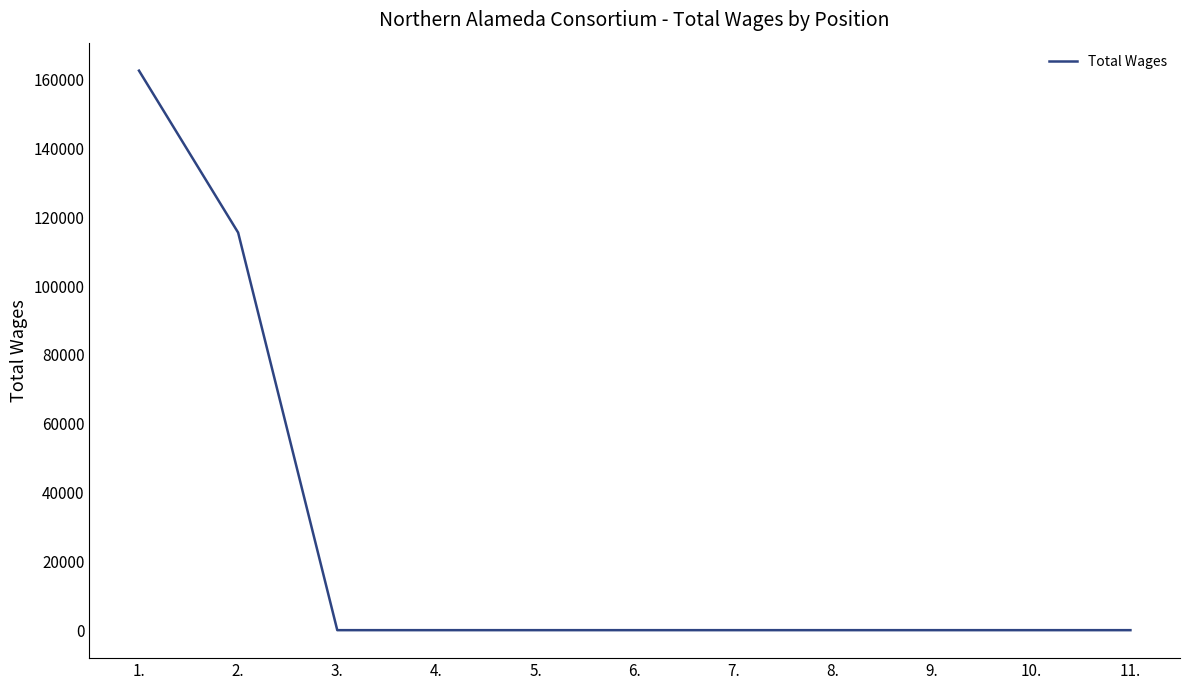

At which label is the value closest to 81331?

2.